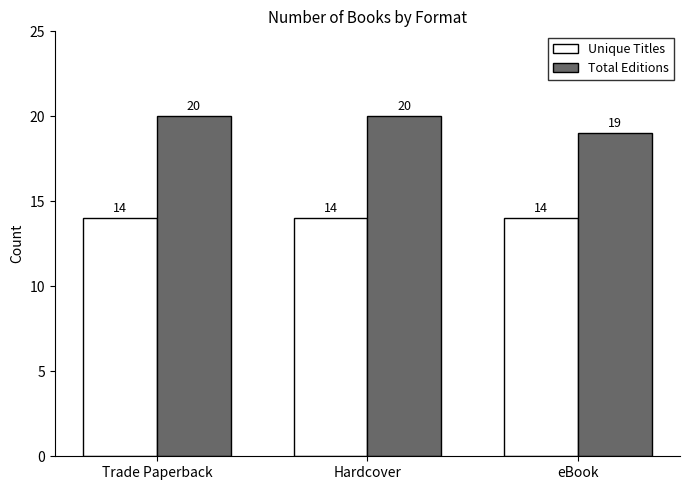

What is the sum of the Unique Titles values at Trade Paperback and Hardcover?

28